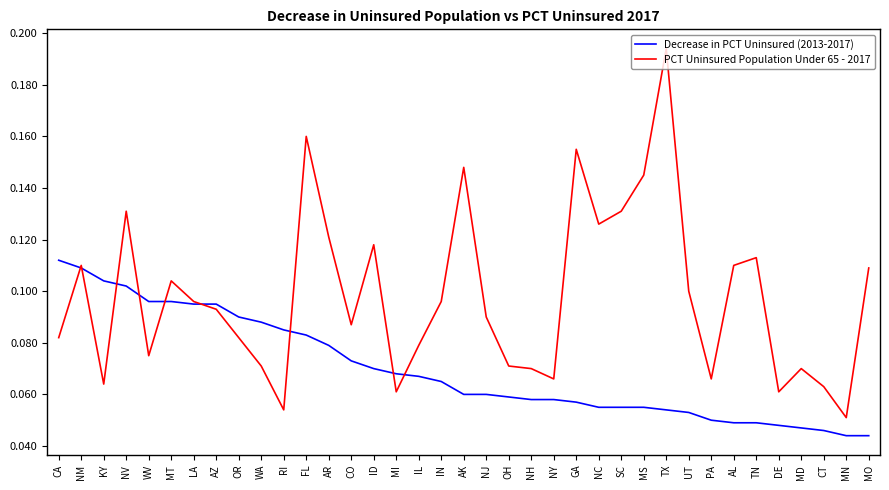

Does the chart display data point markers on the line(s)?

No